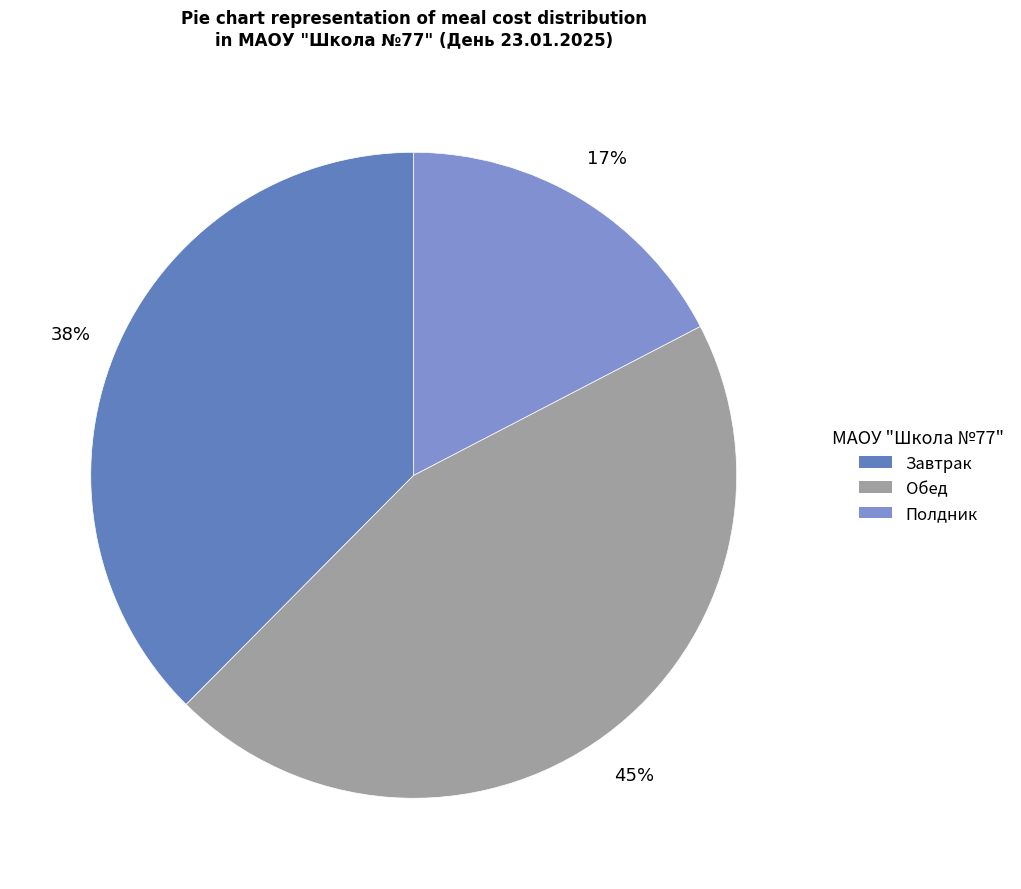

Combined, do Полдник and Завтрак account for over 50%?

Yes